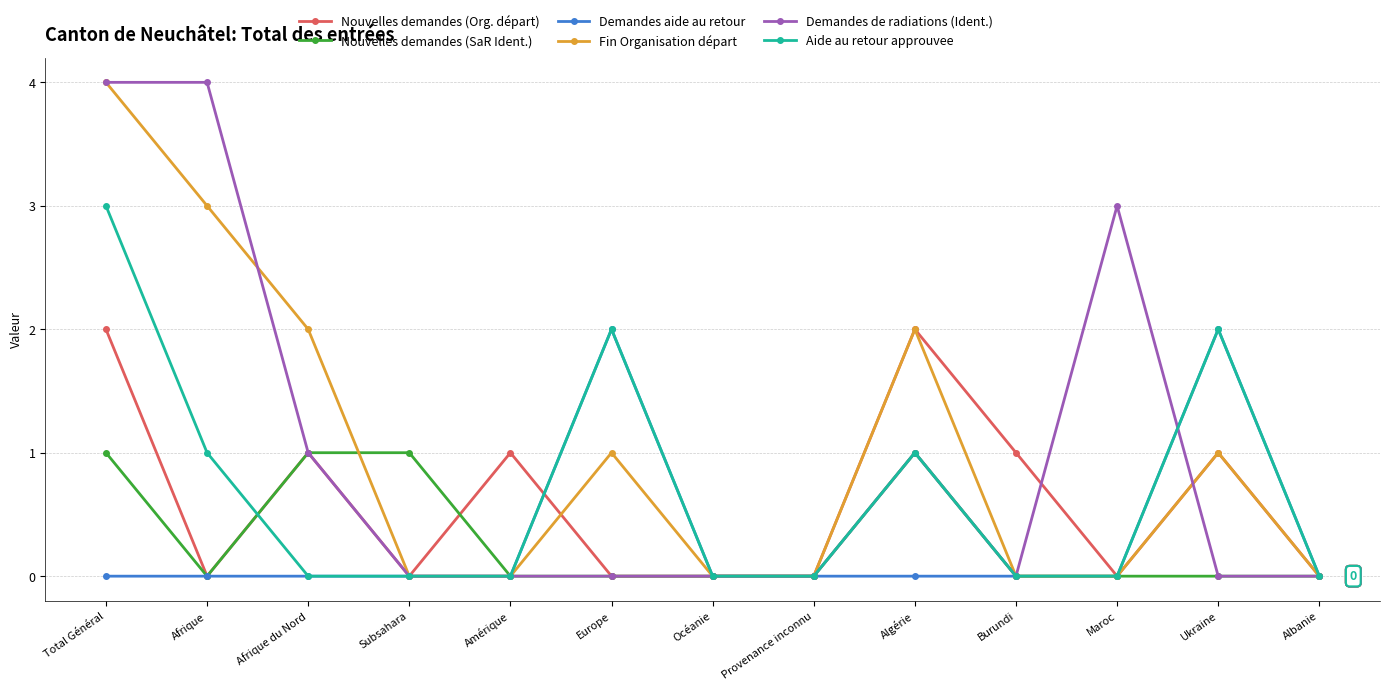

How many distinct data groups are displayed?

6